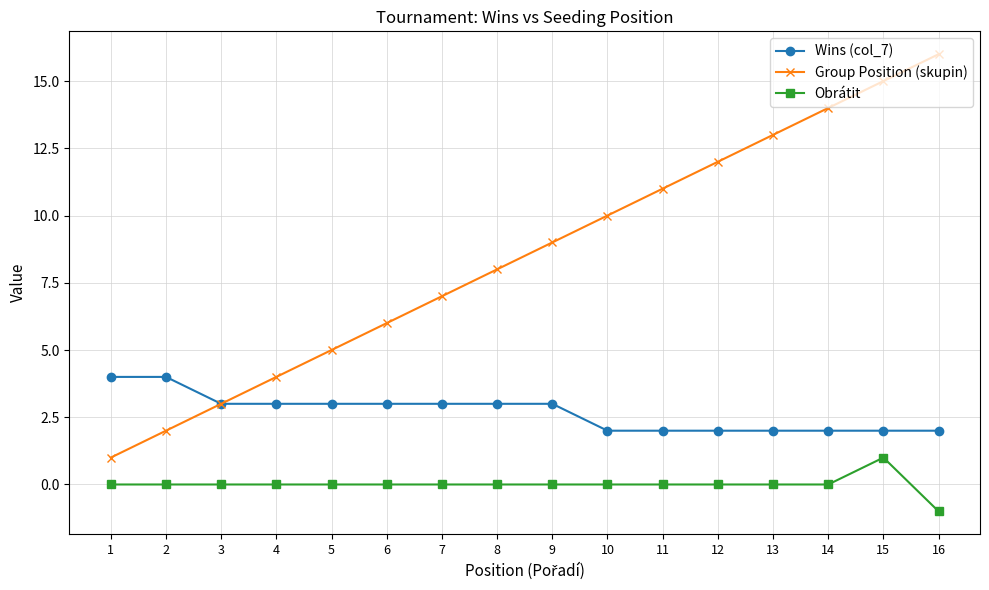

Which series changed the most between 3 and 14?

Group Position (skupin)